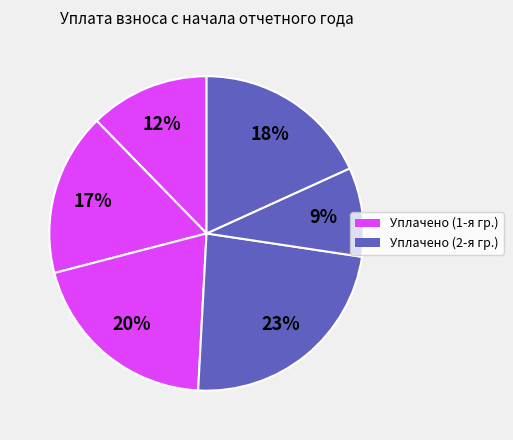

How many segments does this pie chart have?

6